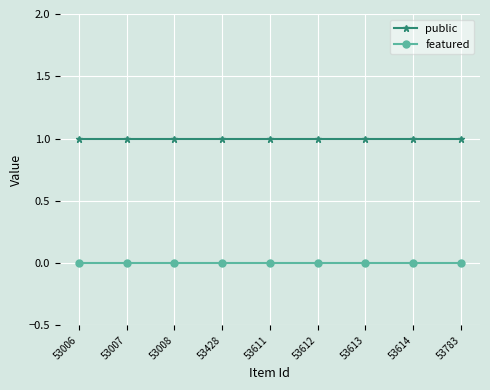

True or false: public and featured cross at least once.

False